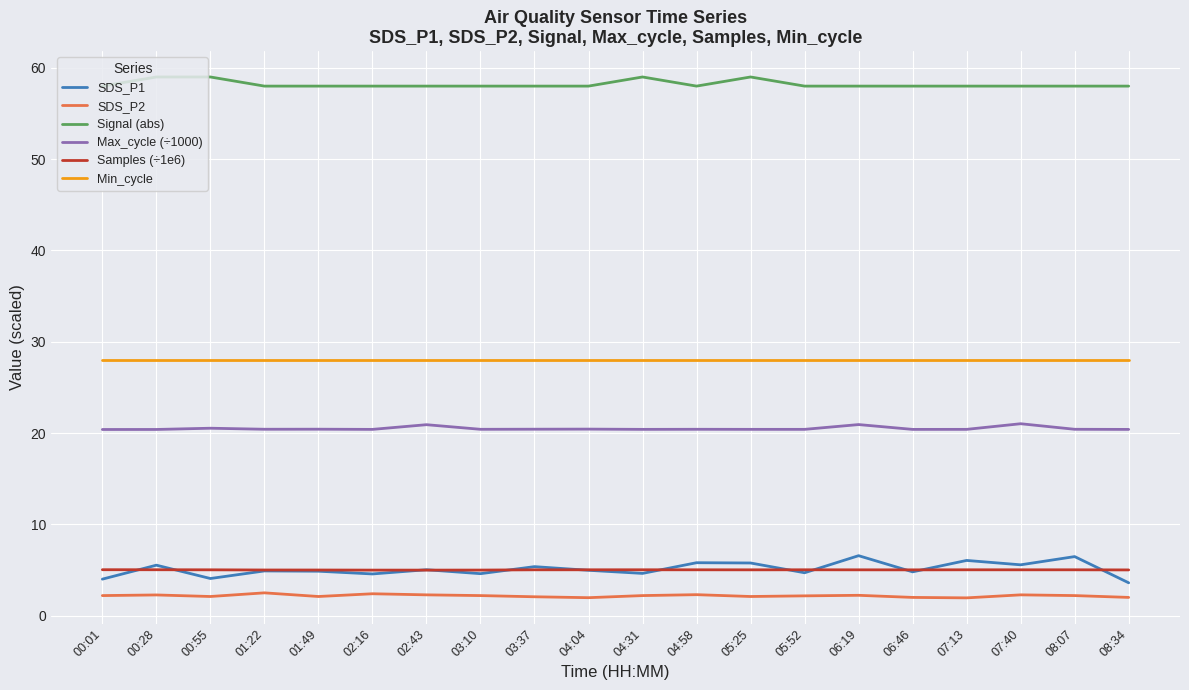

What is the lowest value of the Min_cycle series?

28.0